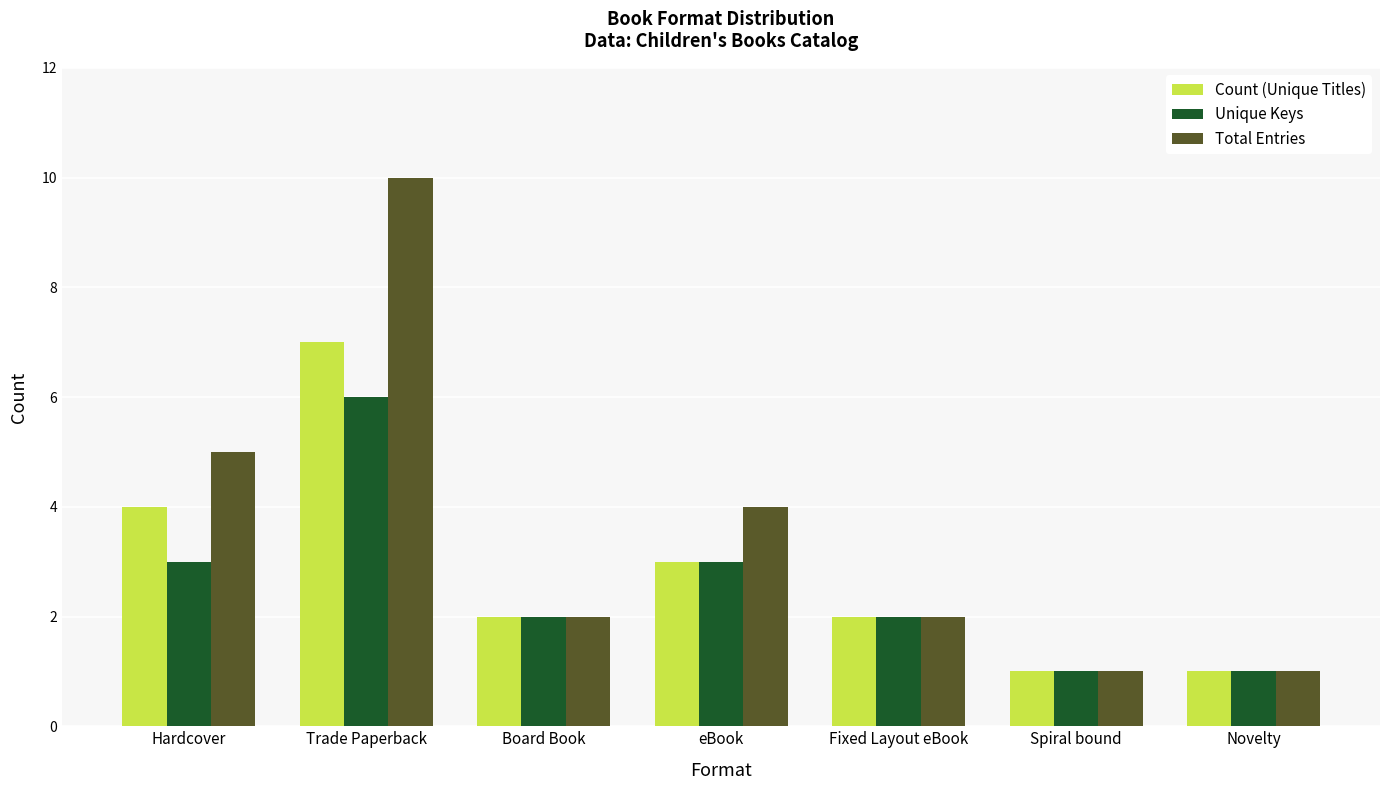

The Total Entries series shows 1 at Novelty. True or false?

True